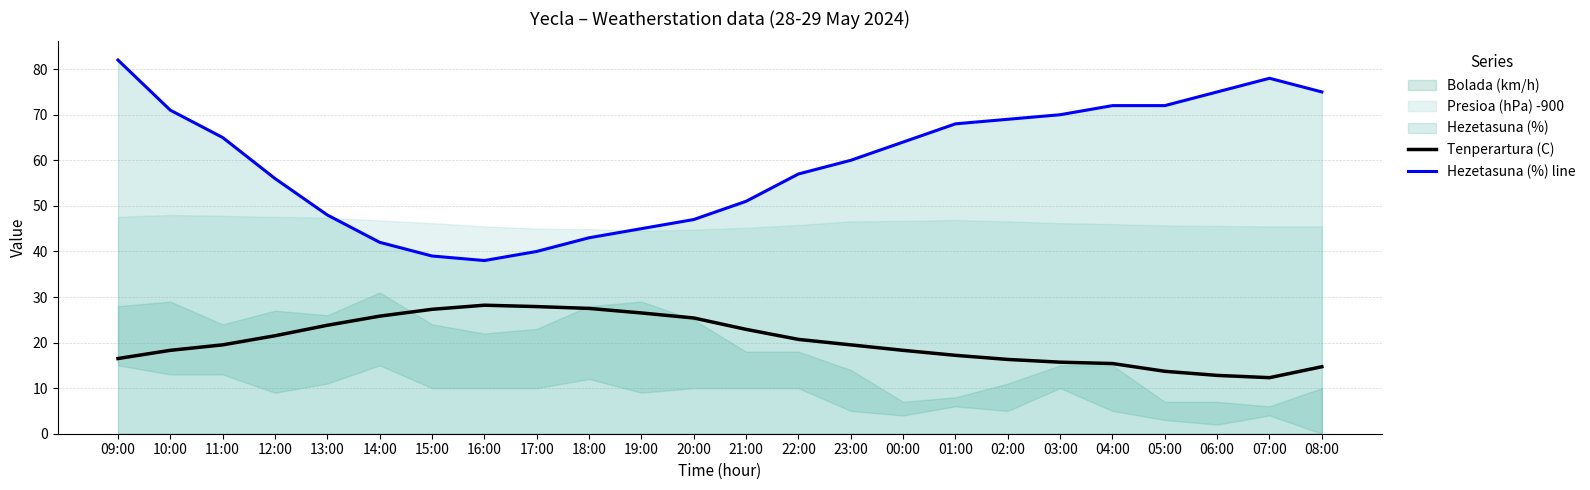

What is the highest value of the Tenperartura (C) series?

28.2